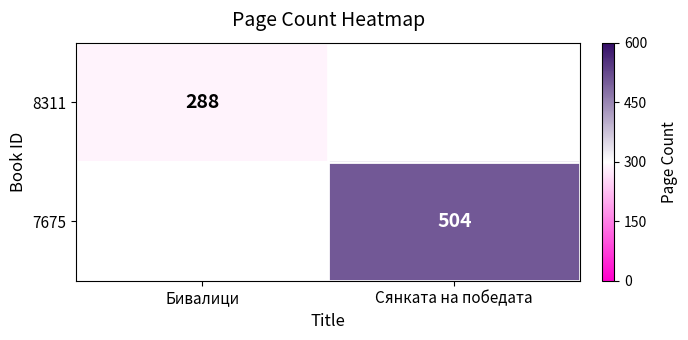

The value of 8311 at Бивалици is 288. True or false?

True